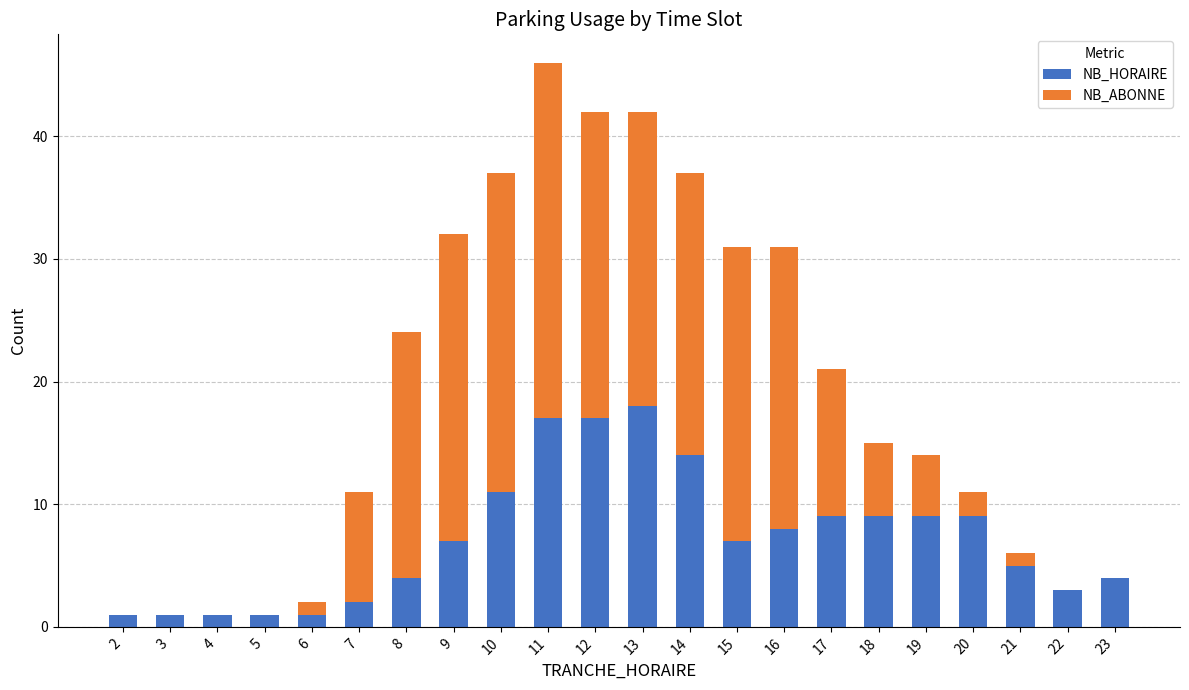

At which category is the sum across all series the highest?

11